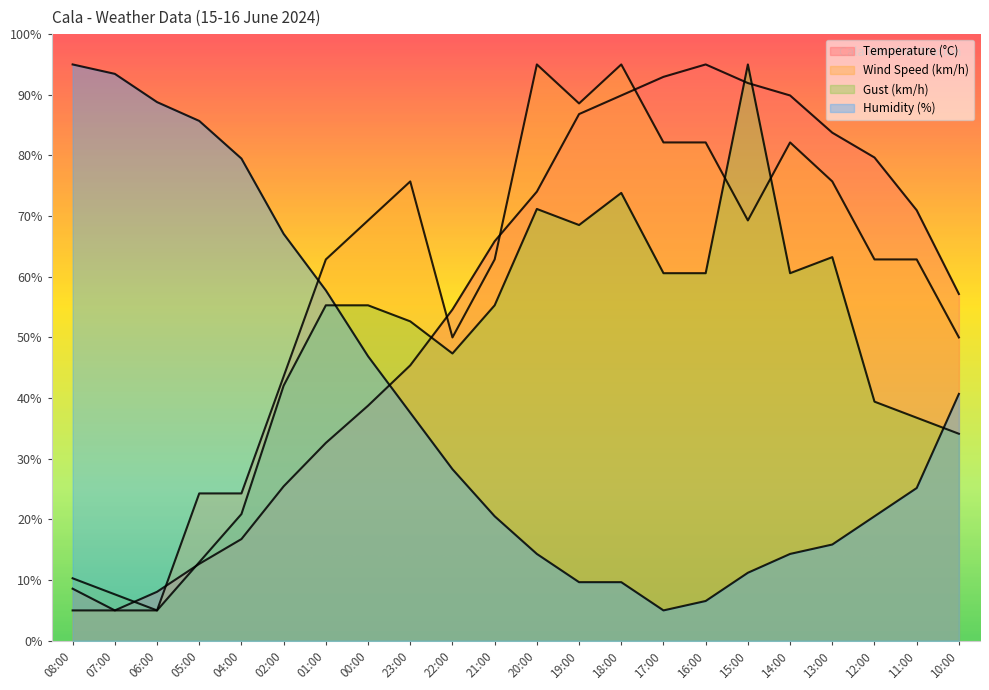

What is the difference between the second highest and second lowest values in the Gust (km/h) series?

66.2